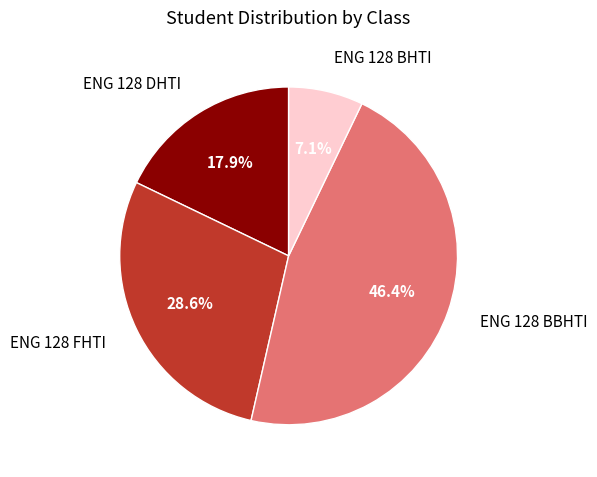

Is there any slice that represents more than half of the pie?

No